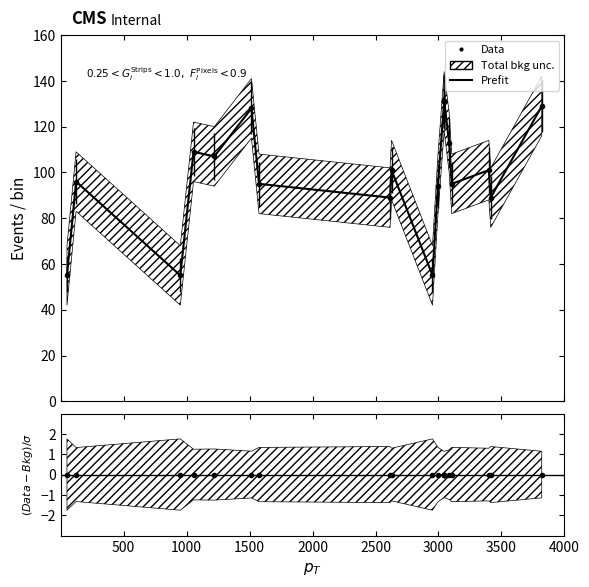

How many values are below 101?

9